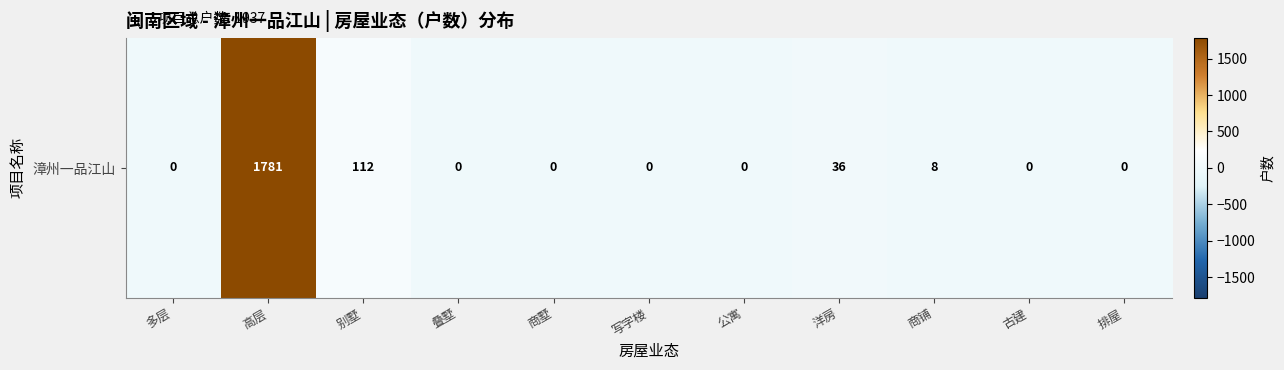

List the labels in order of value, largest first.

高层, 别墅, 洋房, 商铺, 多层, 叠墅, 商墅, 写字楼, 公寓, 古建, 排屋